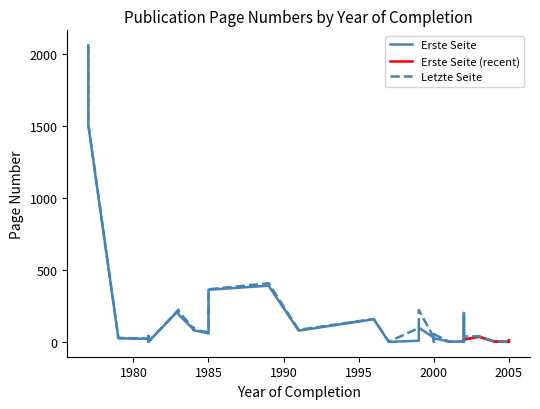

At which label is Erste Seite closest to 1030?

1977